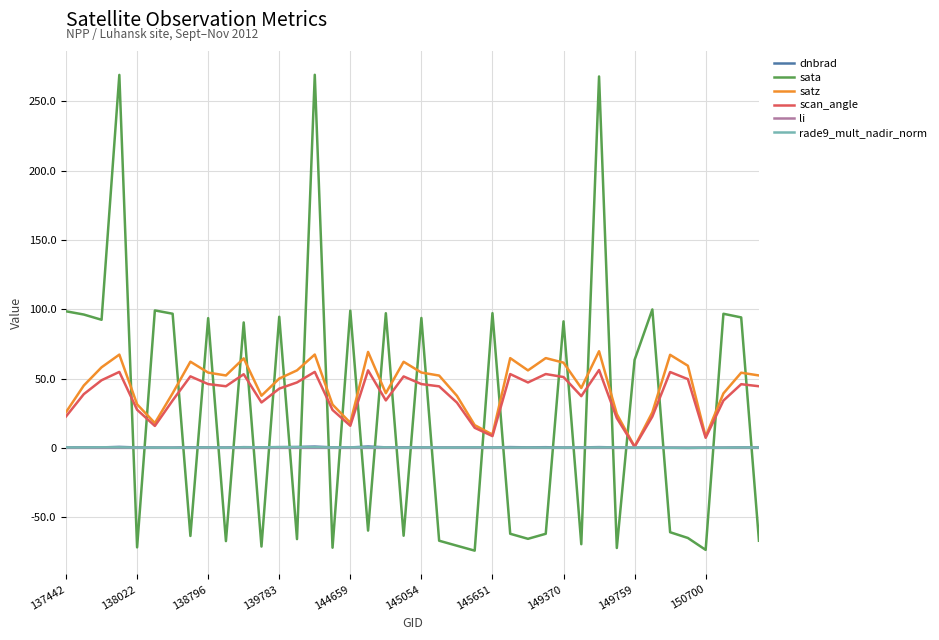

Which series ends up on top after the final intersection of sata and li?

li